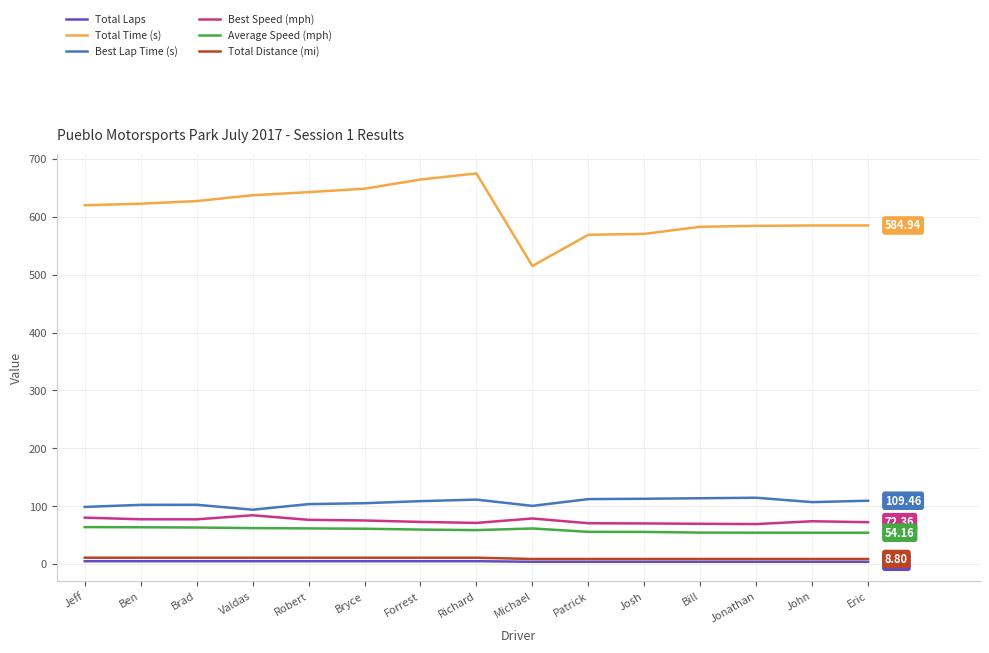

True or false: Best Lap Time (s) has more than 0 points higher than both neighbors.

True